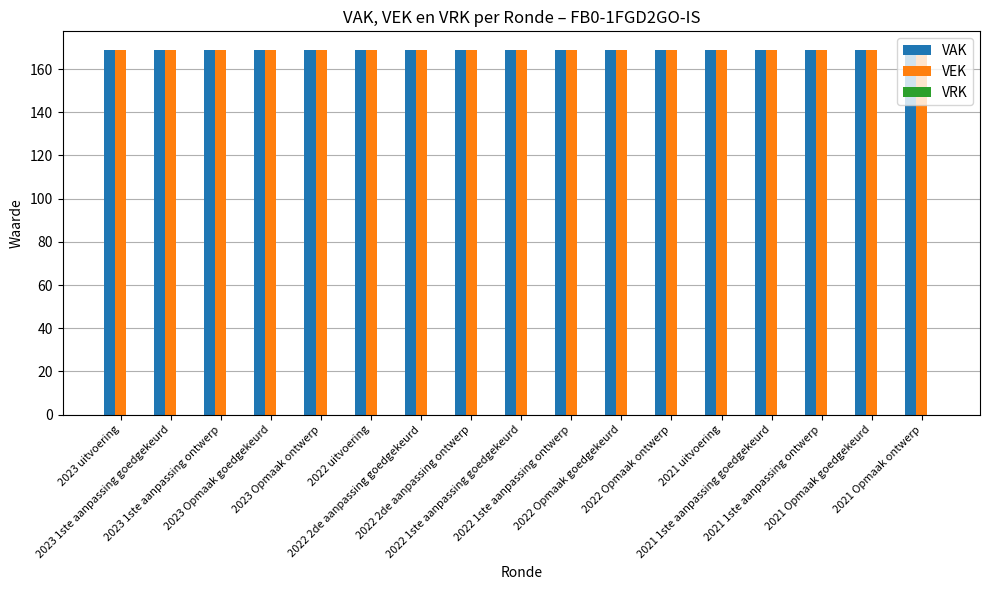

Reading left to right, what are all the values shown in this chart?

VAK: 169	169	169	169	169	169	169	169	169	169	169	169	169	169	169	169	169
VEK: 169	169	169	169	169	169	169	169	169	169	169	169	169	169	169	169	169
VRK: 0	0	0	0	0	0	0	0	0	0	0	0	0	0	0	0	0